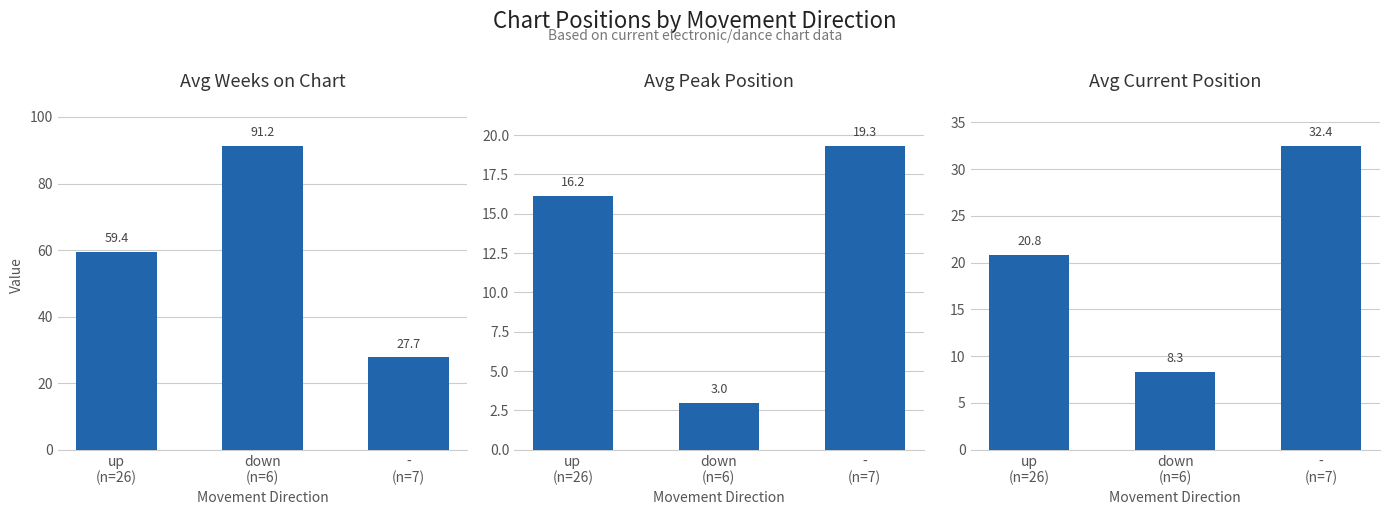

Reading right to left, list all the values displayed in this chart.

Avg Weeks on Chart: 27.7	91.2	59.4
Avg Peak Position: 19.3	3.0	16.2
Avg Current Position: 32.4	8.3	20.8